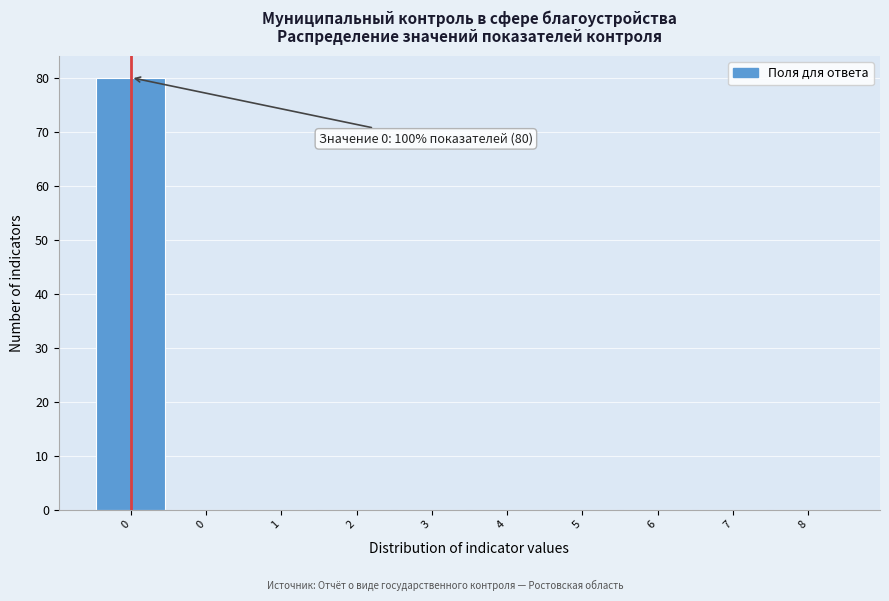

Count the number of data series in this chart.

1